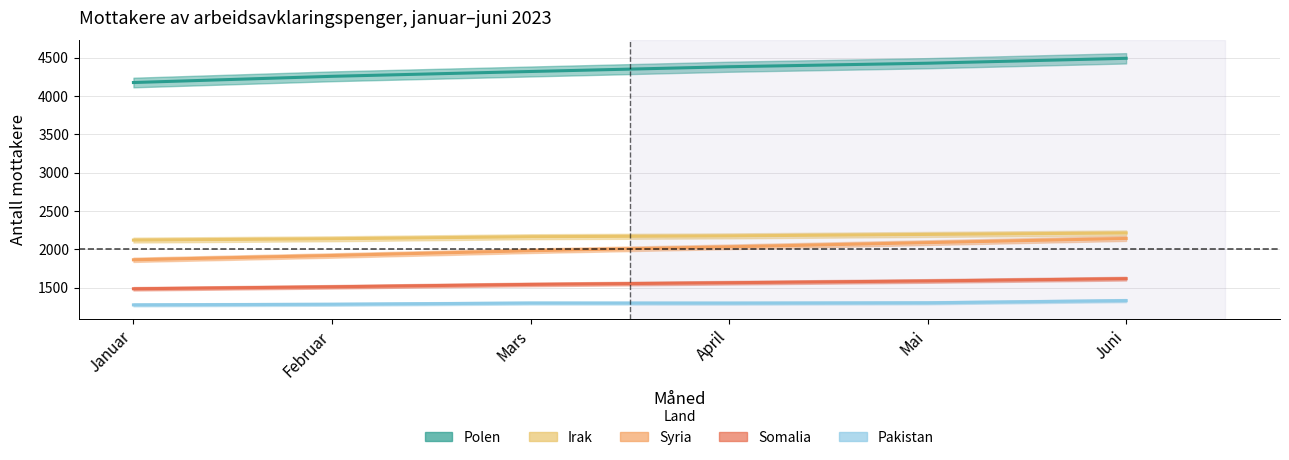

How many data points in Irak are less than 2175?

3